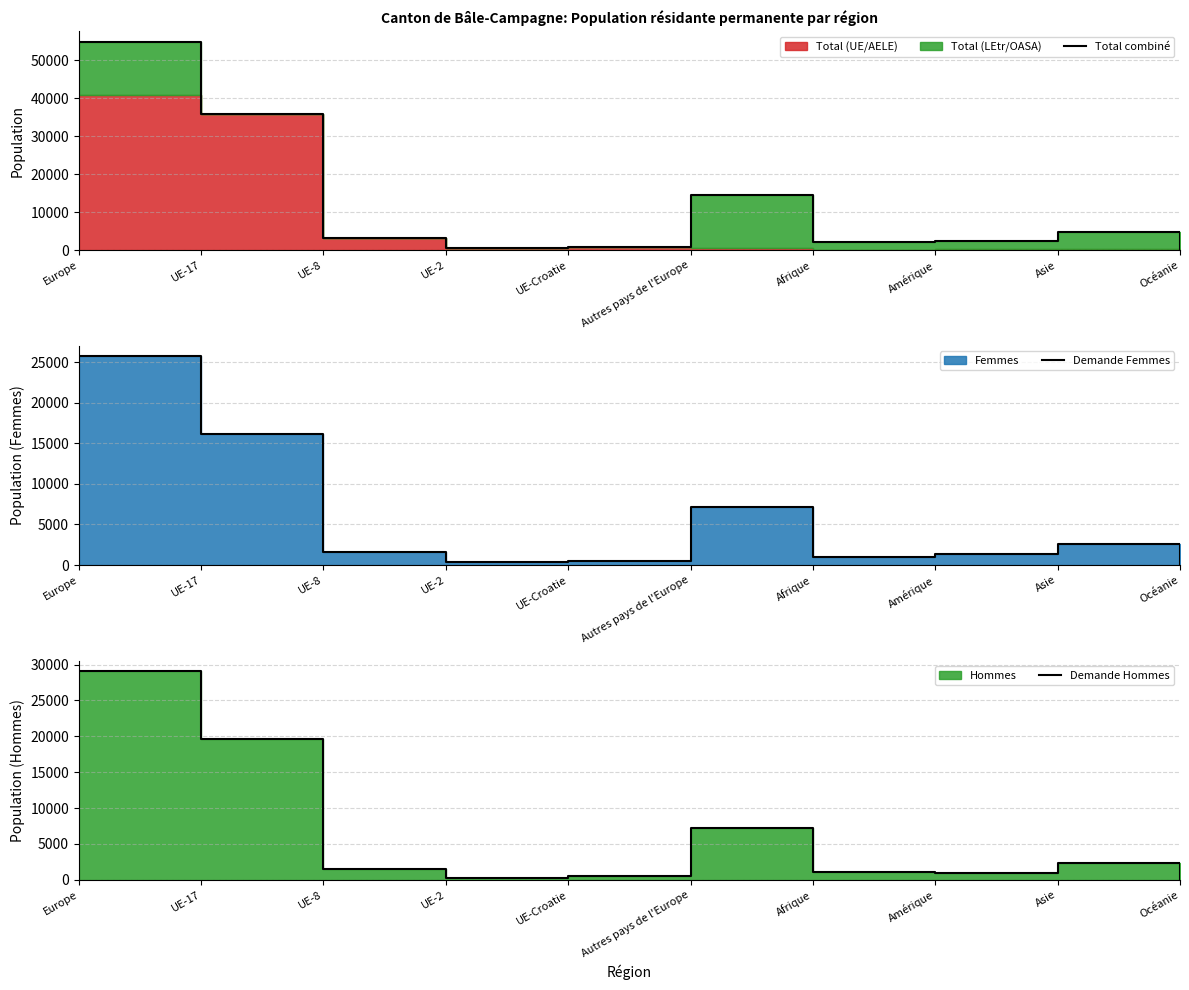

At Afrique, list the series in order from largest to smallest.

Total combiné, Demande Hommes, Demande Femmes